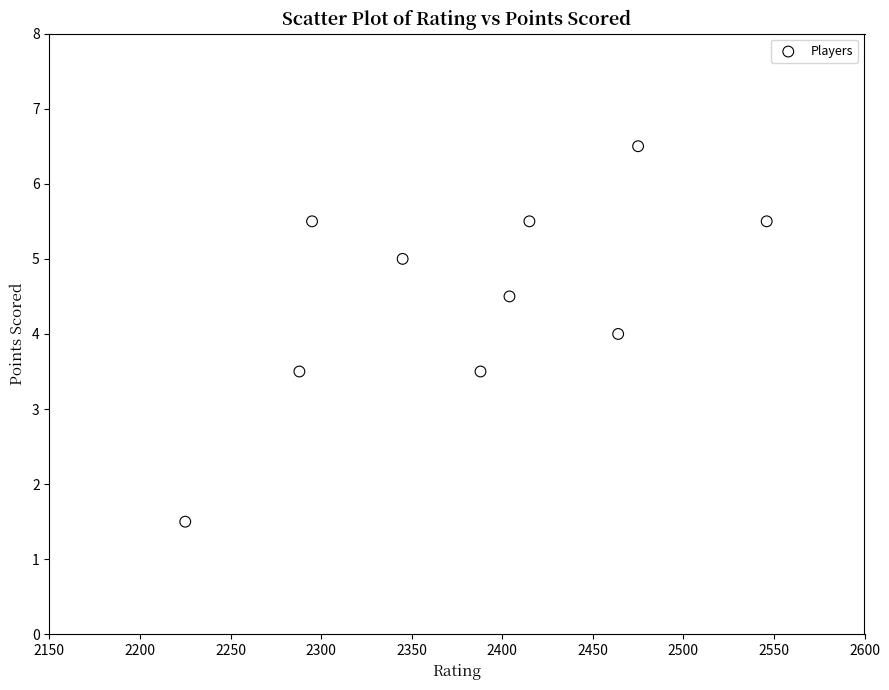

What is the range of X values (max minus min)?

321.0